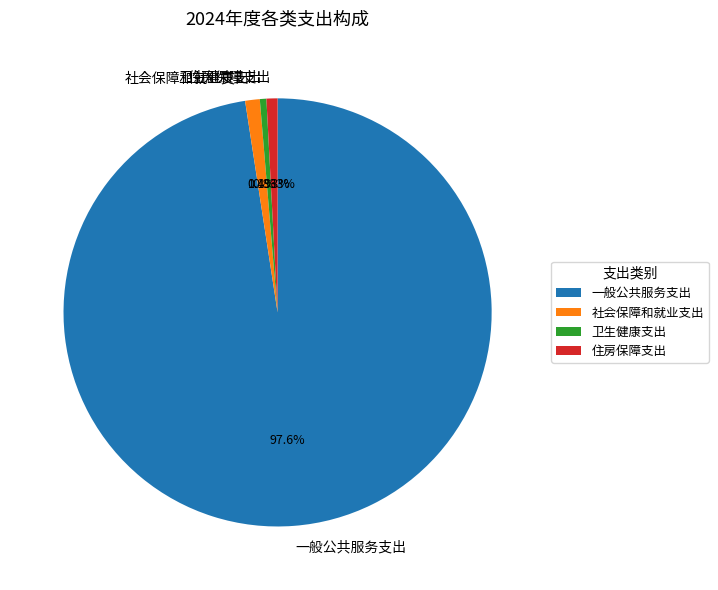

To the nearest percent, what portion does 一般公共服务支出 represent?

98%